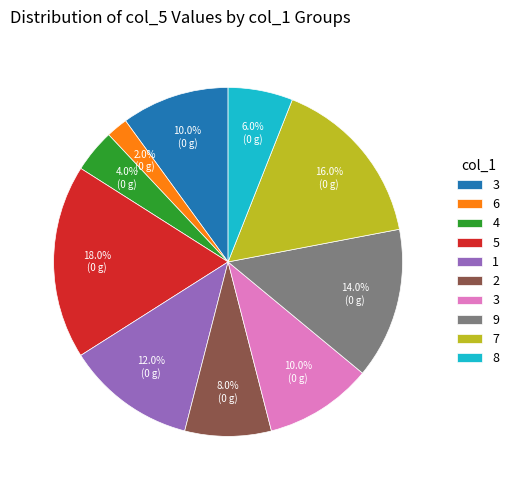

Does any single category account for the majority?

No